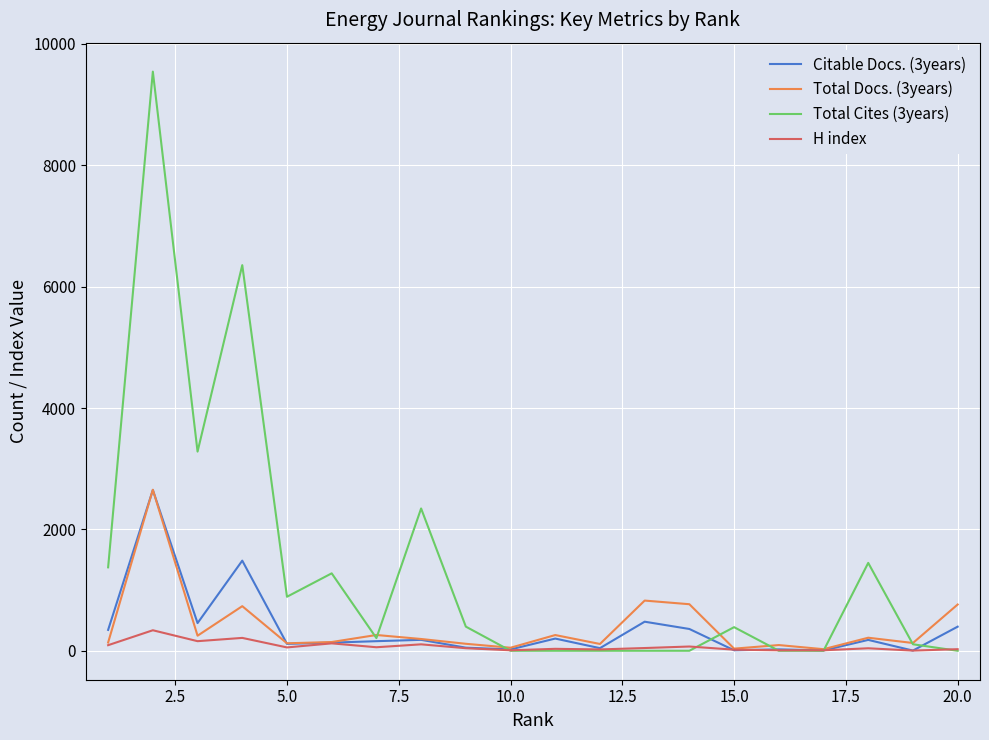

Which series has the largest total across all categories?

Total Cites (3years)